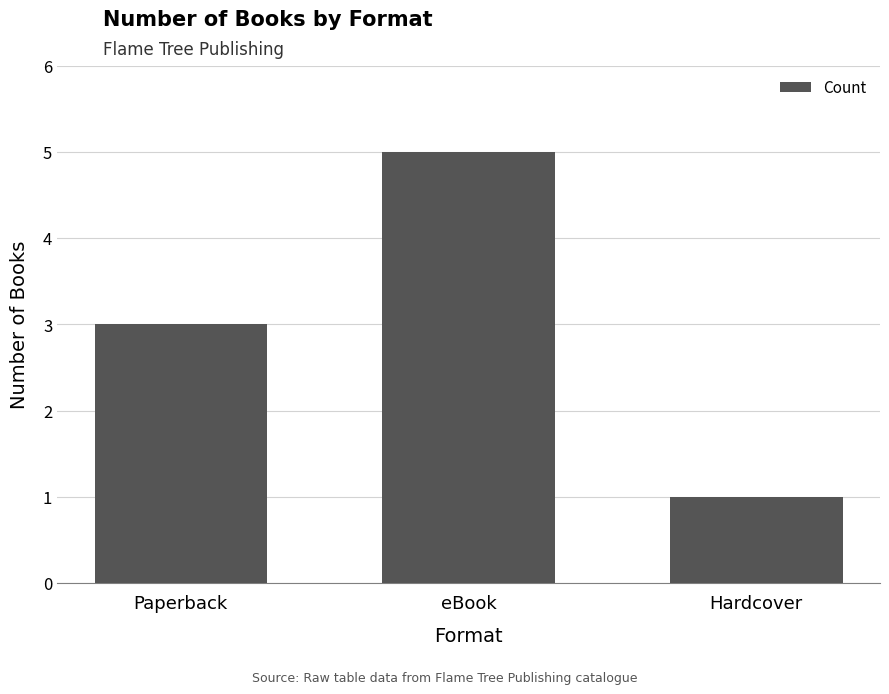

What is the change in value from eBook to Hardcover?

-4